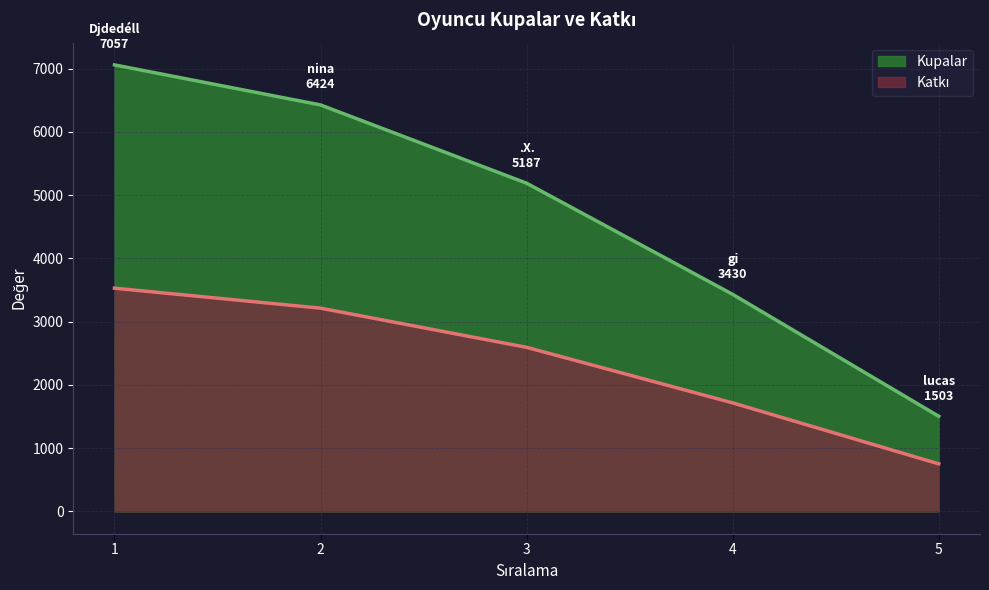

At which label is Katkı closest to 2139?

4